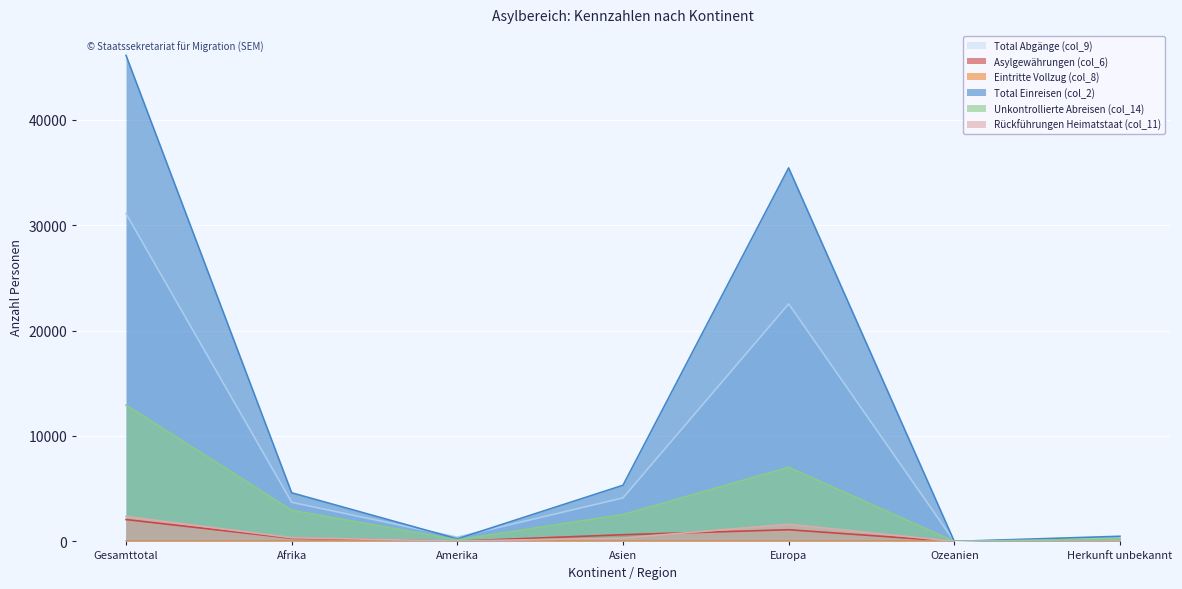

How many values in the Total Abgänge (col_9) series exceed 3711?

3